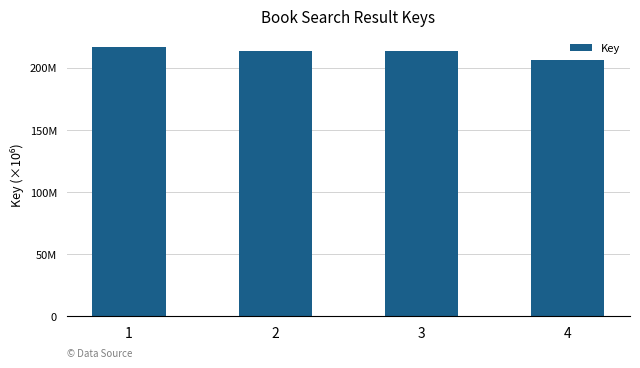

What is the difference between the values at 4 and 3?

6977547